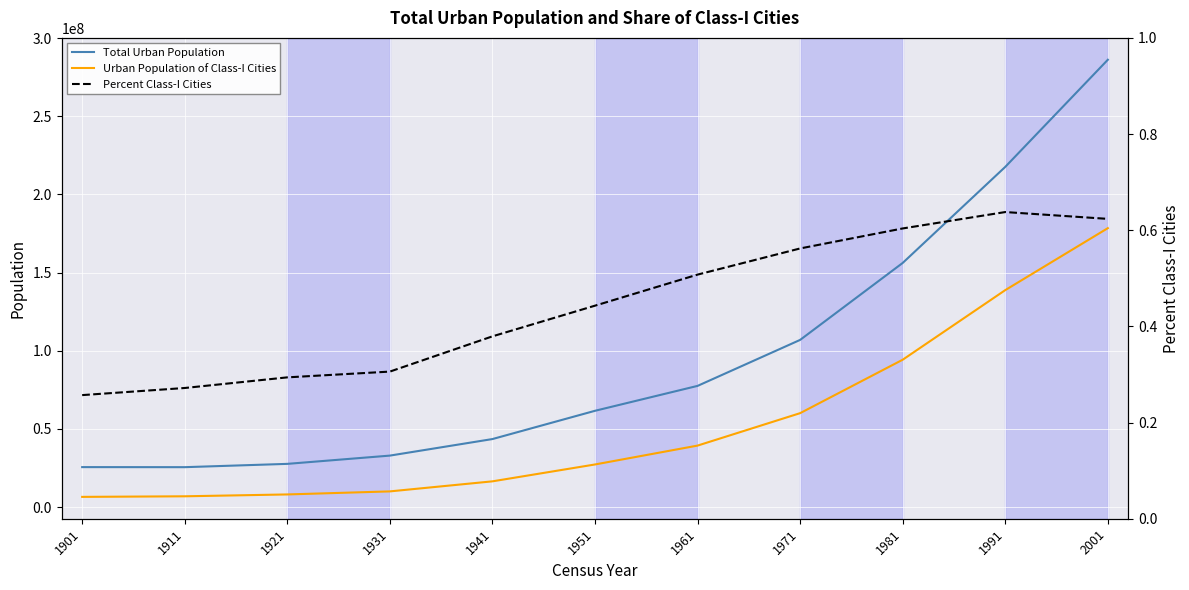

What is the sum of the Percent Class-I Cities values at 1941 and 1971?

0.9